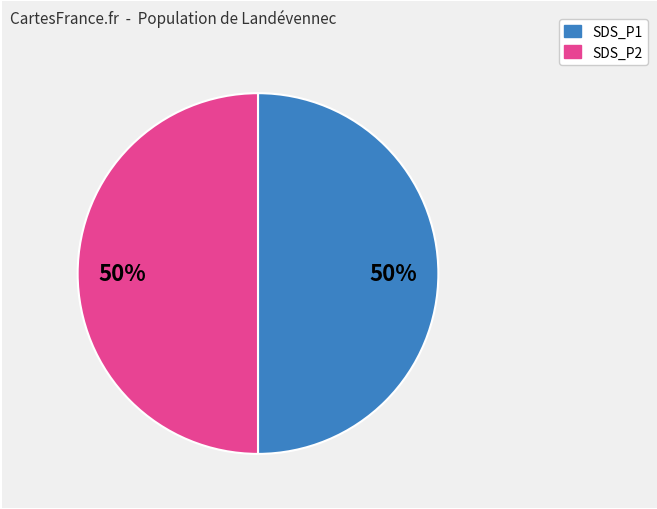

Count the number of slices in the pie.

2